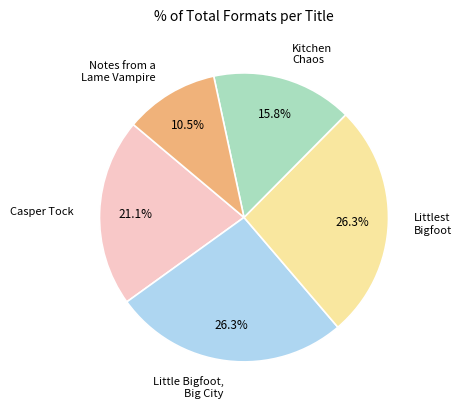

Combined, what portion of the pie is Kitchen Chaos and Notes from a Lame Vampire?

26.3%